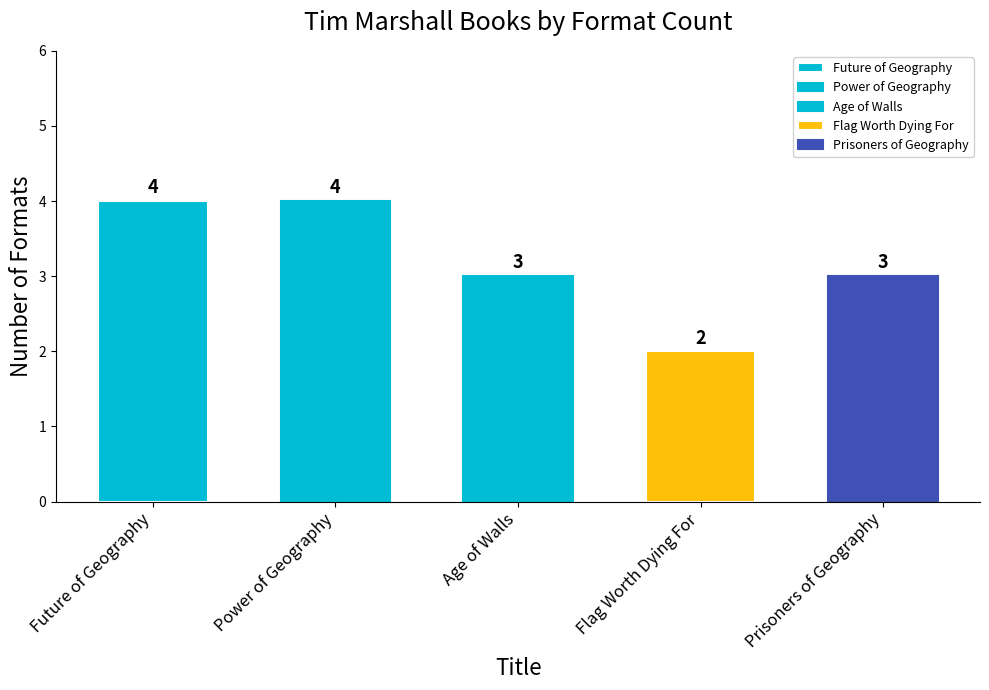

The chart shows a value of 1 at Flag Worth Dying For. True or false?

False